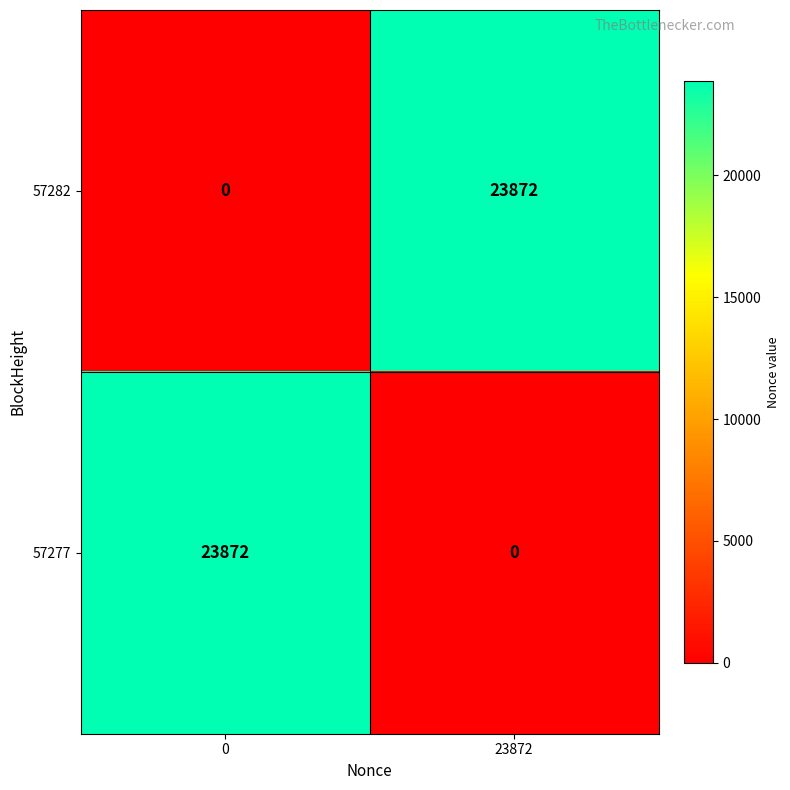

How many data points in 57282 are less than 23872?

1